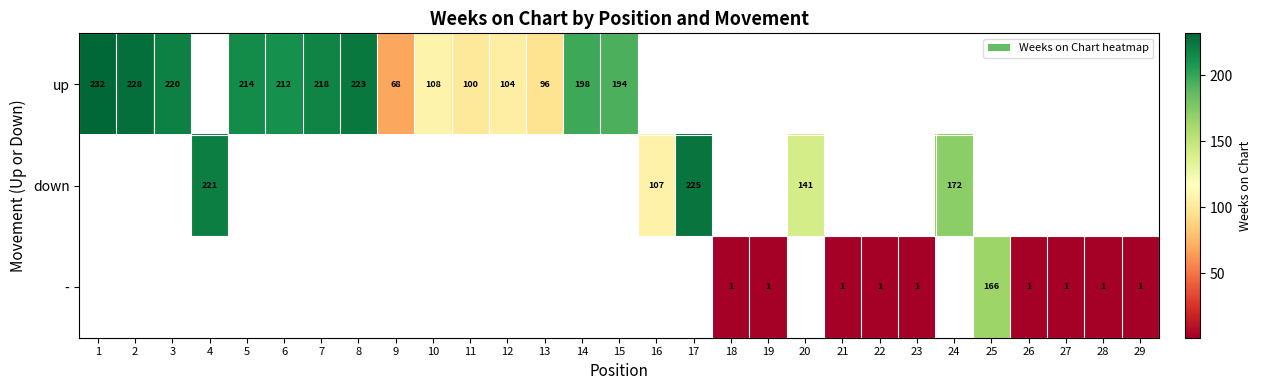

At how many categories does at least one series exceed 212?

8